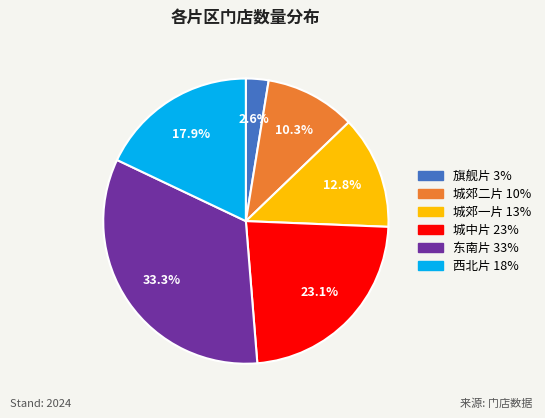

To the nearest percent, what is the difference between the largest and smallest slice percentages?

31%